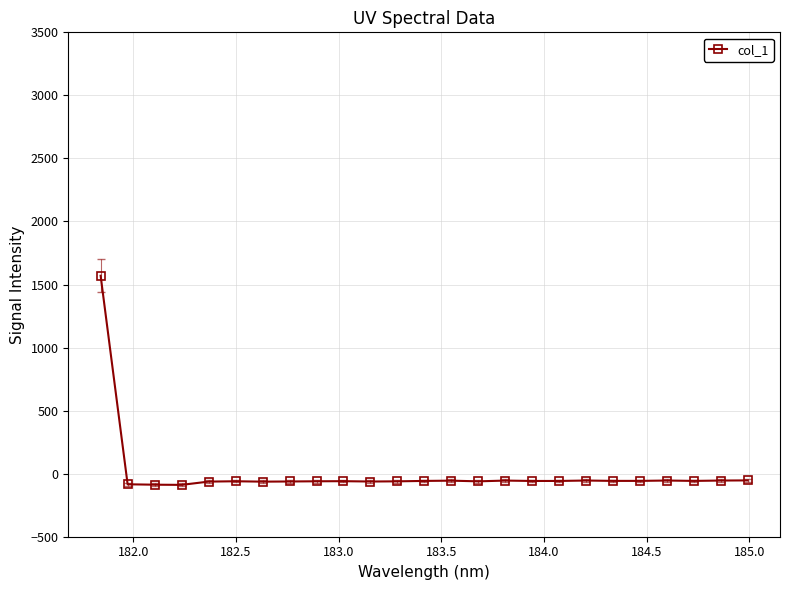

What is the smallest value displayed?

-88.8